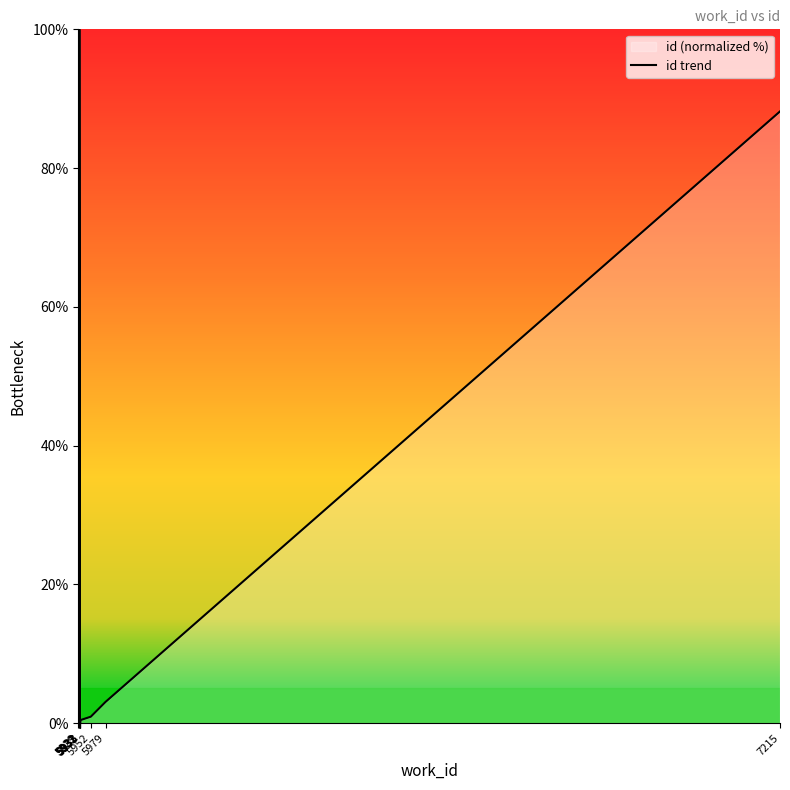

True or false: the data shows 3.1 at 5979.

True